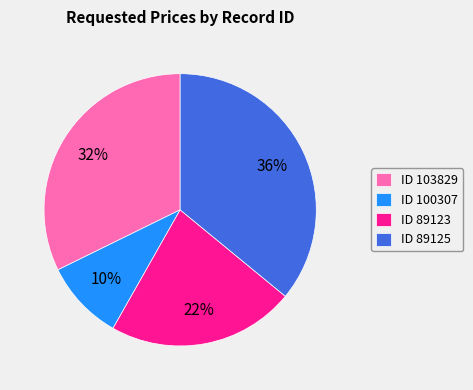

Between ID 103829 and ID 100307, which is larger?

ID 103829